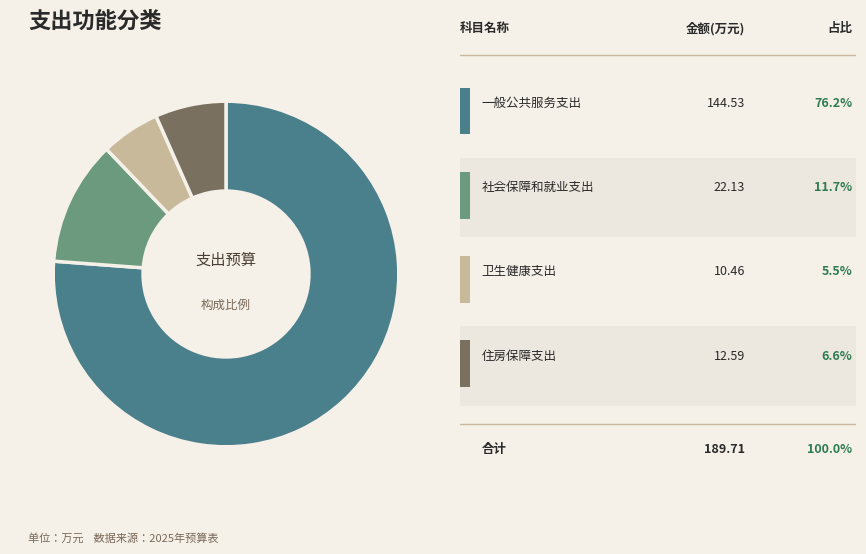

How many slices are in this pie chart?

4